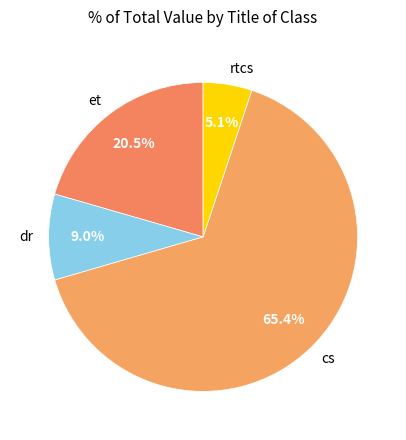

Rank the categories by value from highest to lowest.

cs, et, dr, rtcs